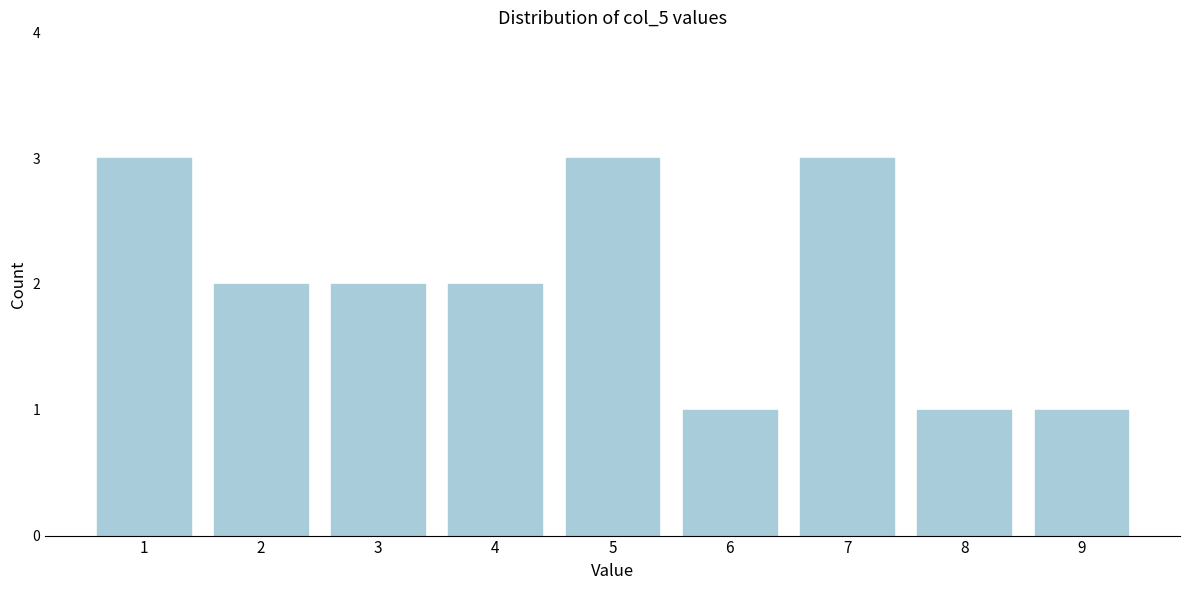

Reading left to right, list all the values displayed in this chart.

1=3	2=2	3=2	4=2	5=3	6=1	7=3	8=1	9=1